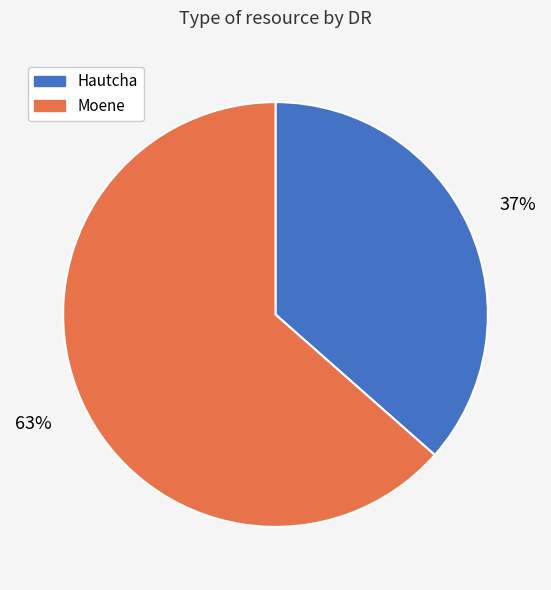

True or false: Moene accounts for 58% of the total.

False